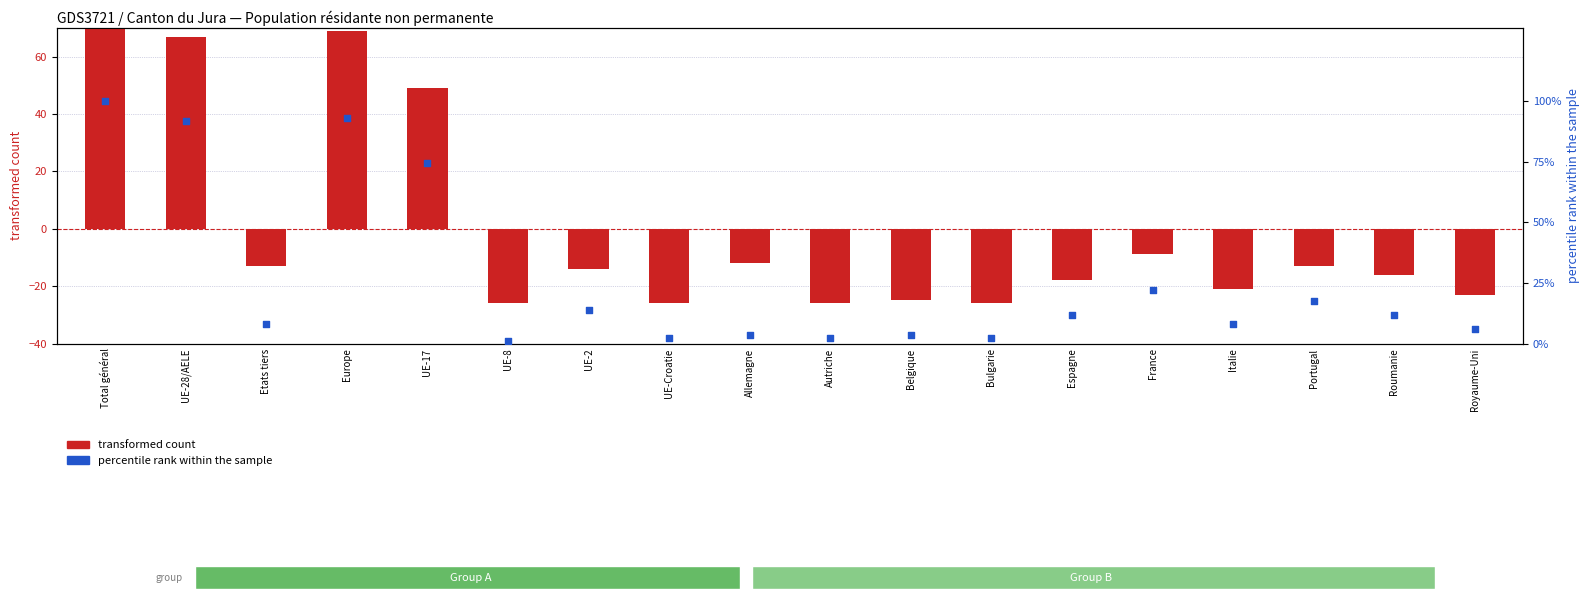

Is the value of transformed count at Allemagne greater than the value of percentile rank within the sample at Royaume-Uni?

No